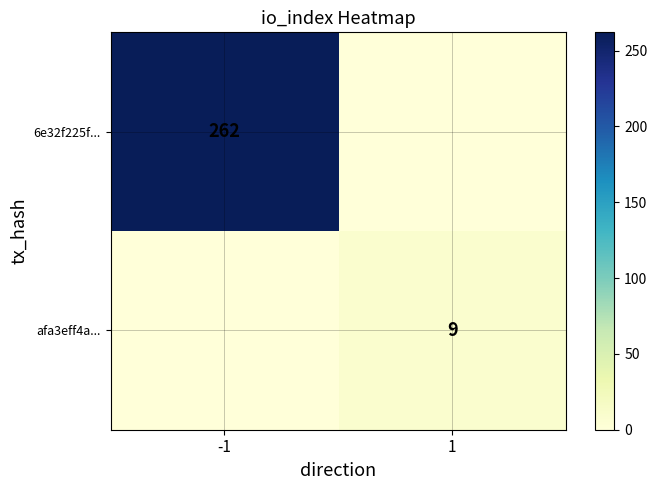

True or false: 6e32f225f... has a value of 262 at -1.

True